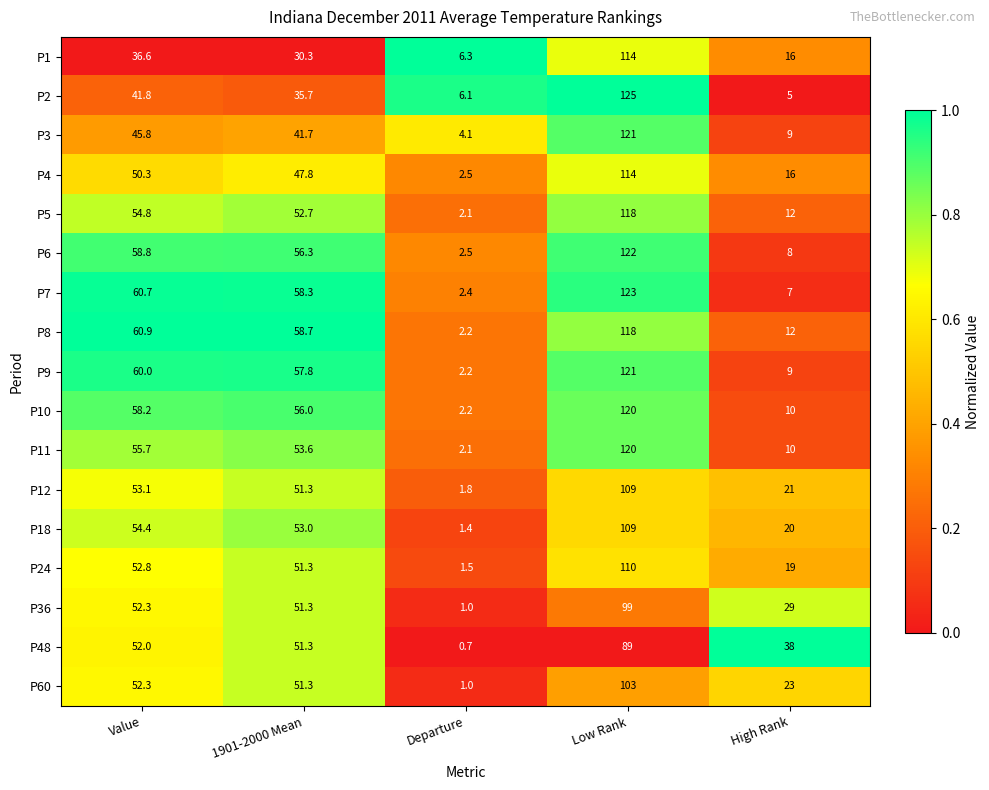

What is the total value across all series at Departure?

42.1